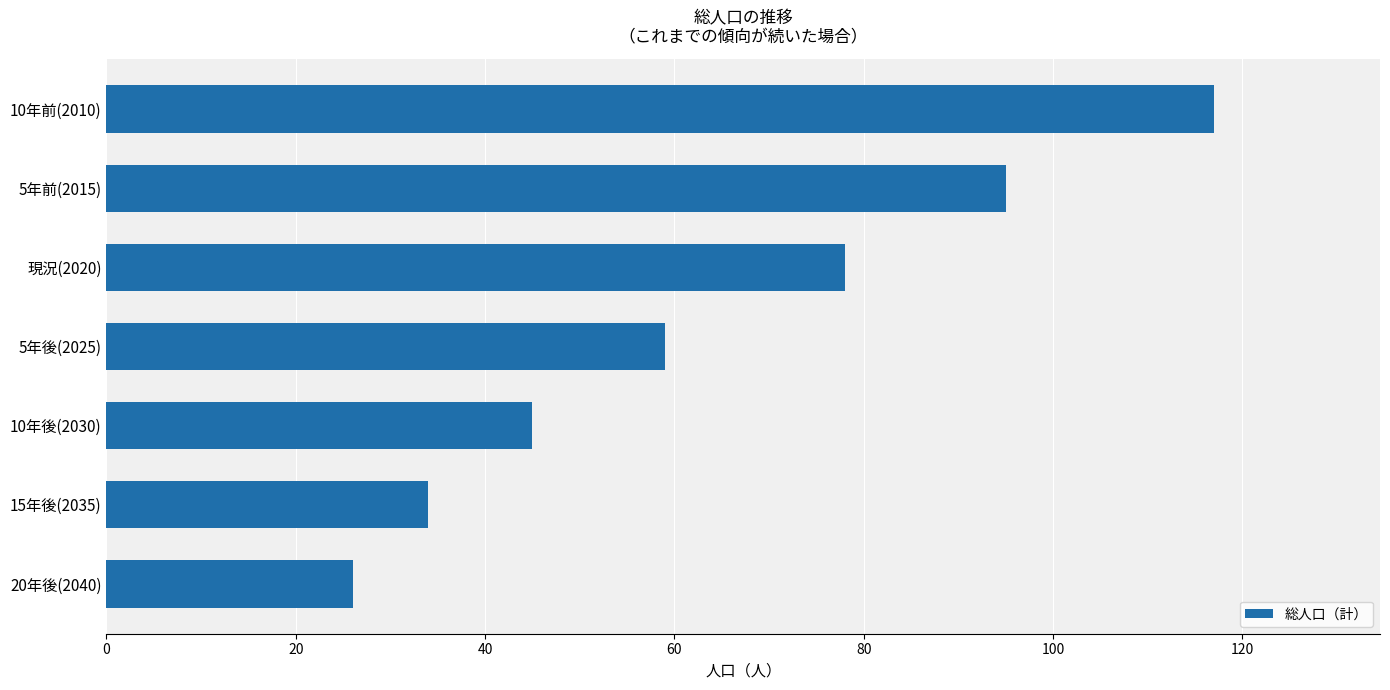

How many values are below 59?

3